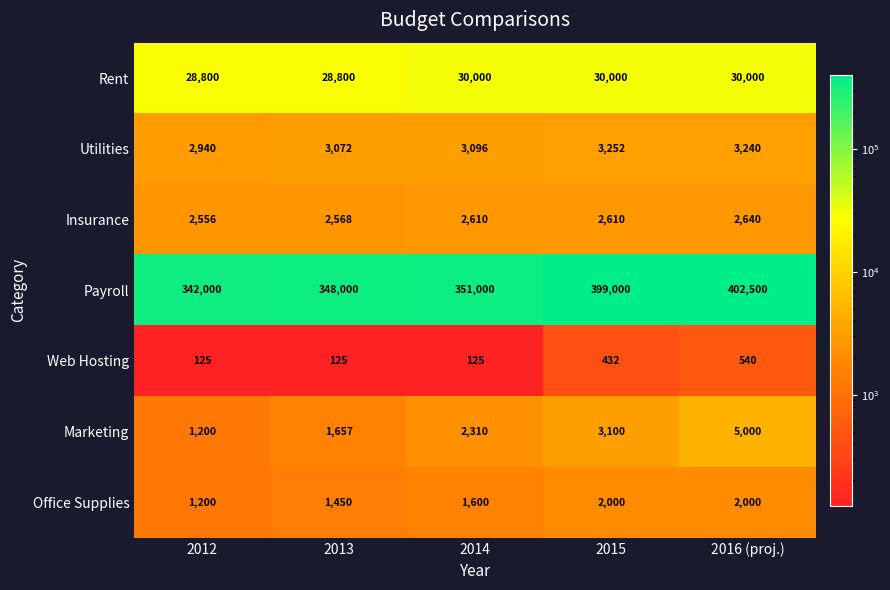

Which series has the widest spread of values?

Payroll